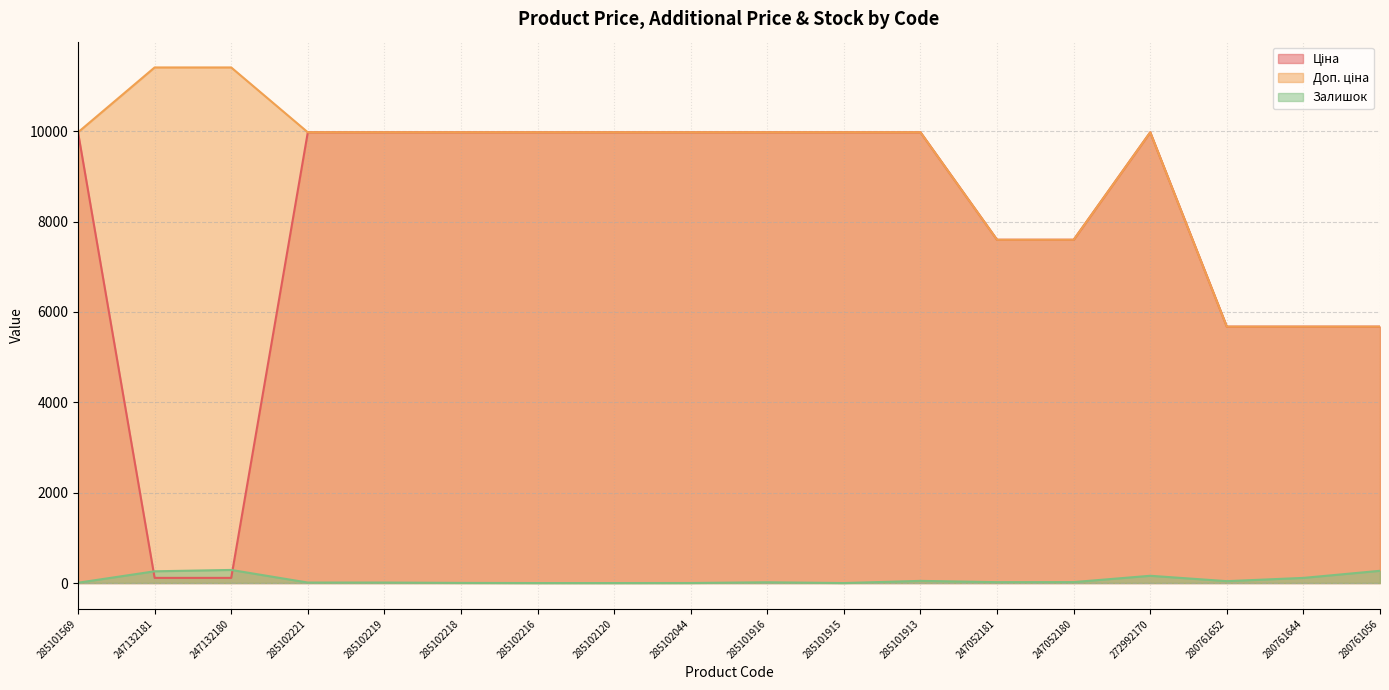

At 285102221, list the series in order from largest to smallest.

Ціна, Доп. ціна, Залишок